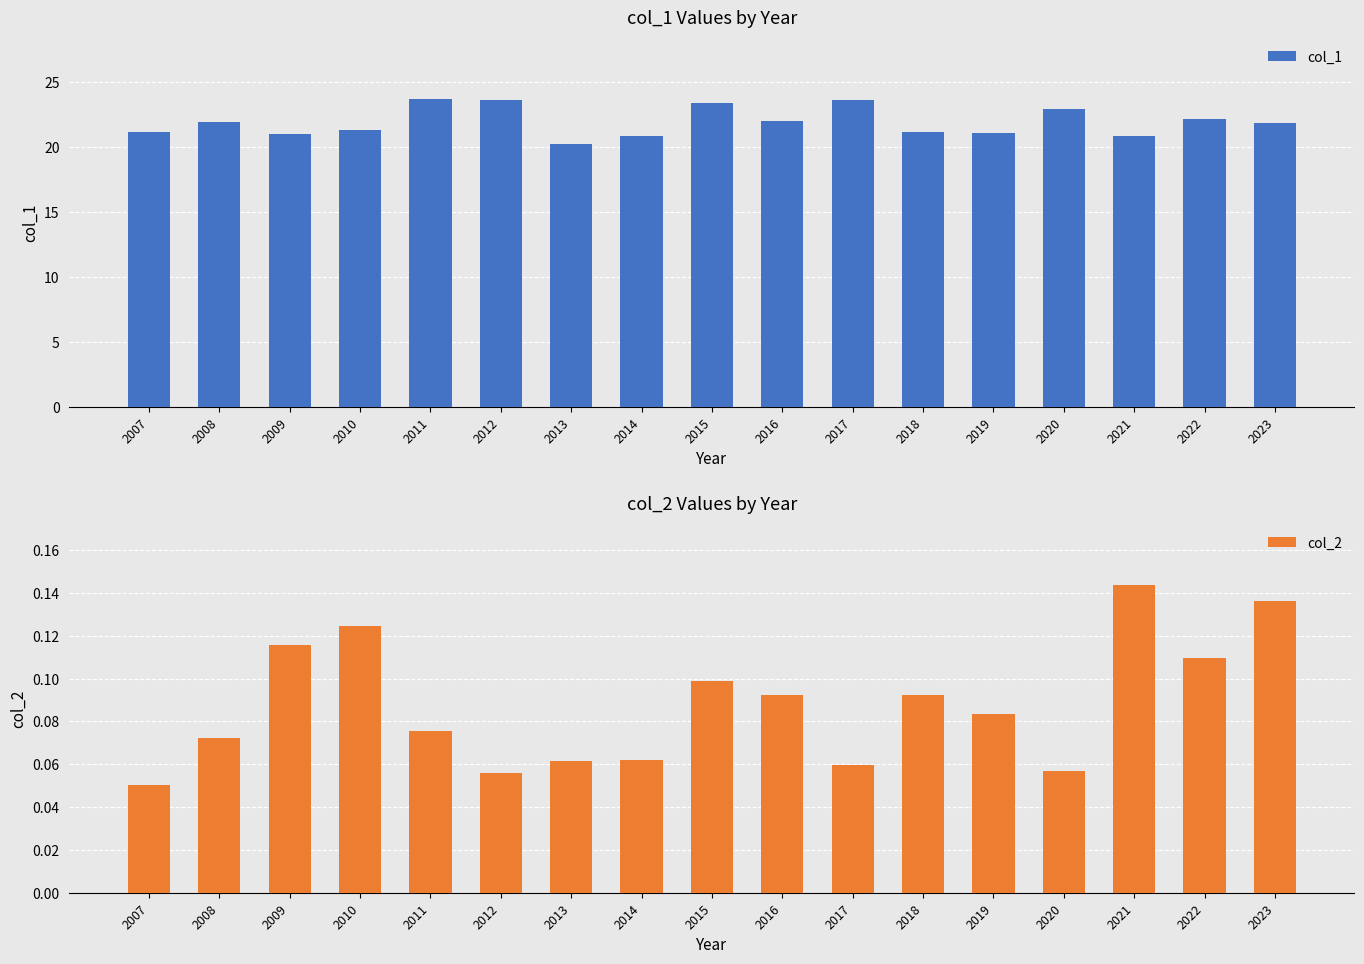

What is the highest value of the col_2 series?

0.1